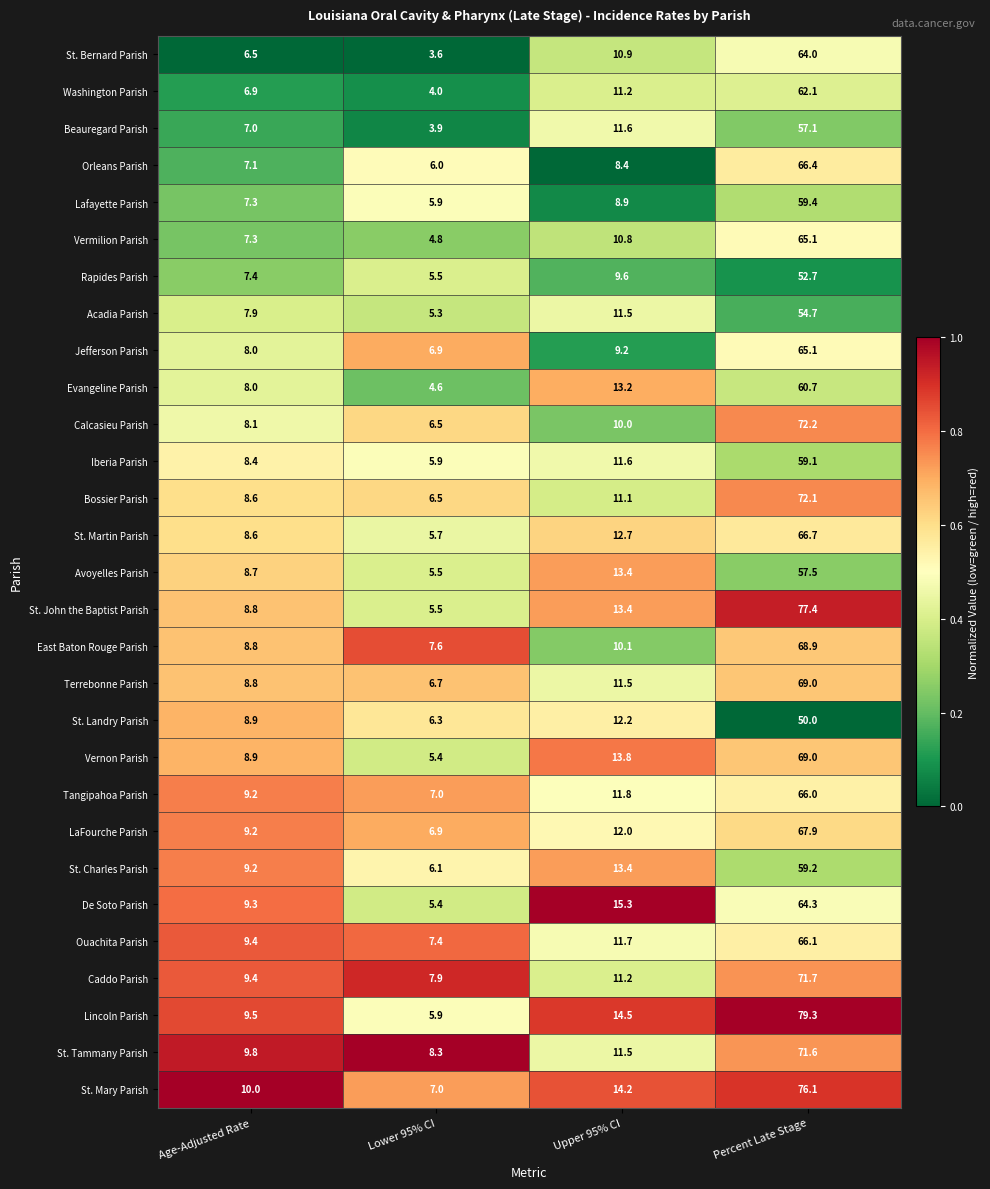

Rank the categories by Avoyelles Parish value from lowest to highest.

Lower 95% CI, Age-Adjusted Rate, Upper 95% CI, Percent Late Stage